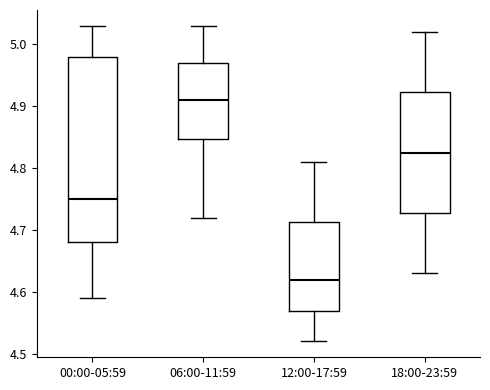

Reading left to right, transcribe this box plot: for each box, give where its median line is, the range the box spans, and where its two whiskers end, as read against the y-axis. The values are not printed on the chart, so give them approximately, as read against the axis.

00:00-05:59: median 4.75, box 4.68 to 4.98, whiskers 4.59 to 5.03
06:00-11:59: median 4.91, box 4.85 to 4.97, whiskers 4.72 to 5.03
12:00-17:59: median 4.62, box 4.57 to 4.71, whiskers 4.52 to 4.81
18:00-23:59: median 4.83, box 4.73 to 4.92, whiskers 4.63 to 5.02